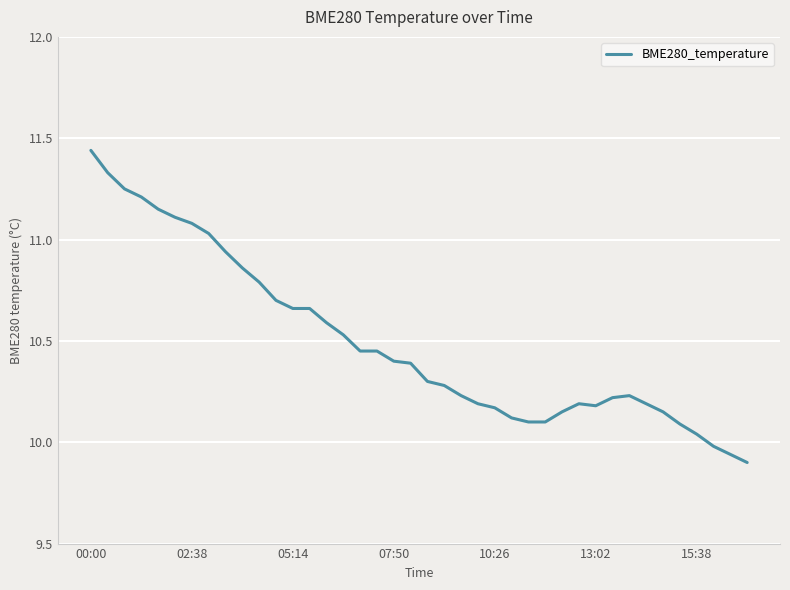

How many lines are shown in the chart?

1